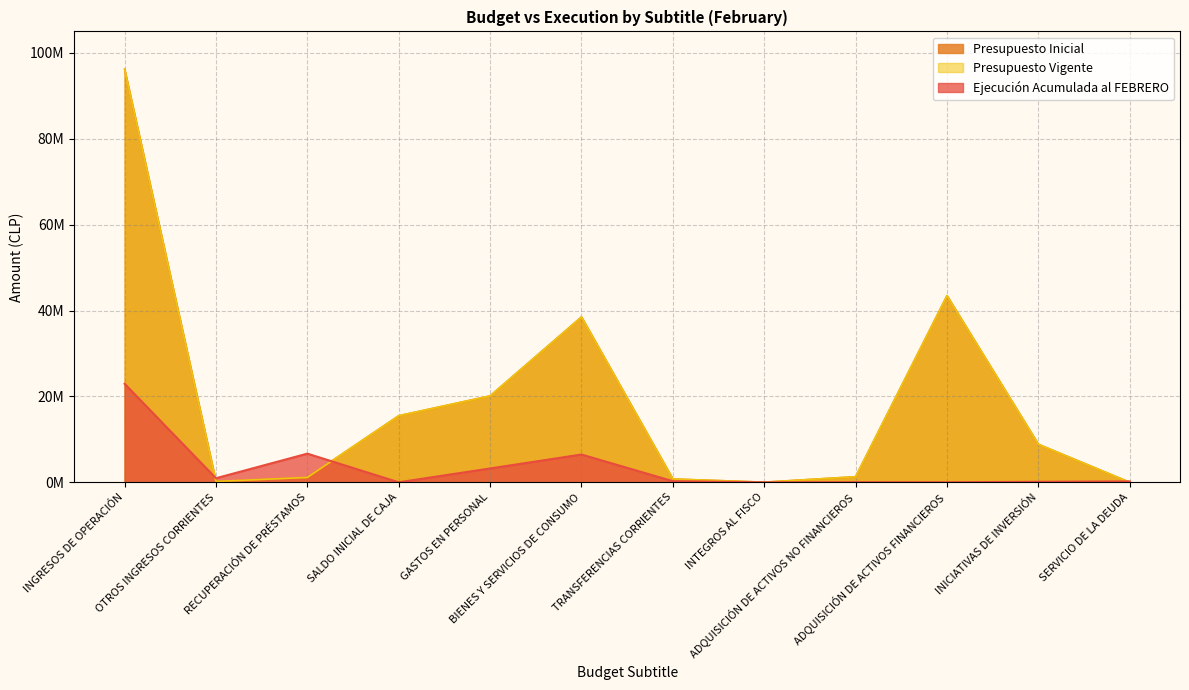

What is the total value across all series at TRANSFERENCIAS CORRIENTES?

1784070